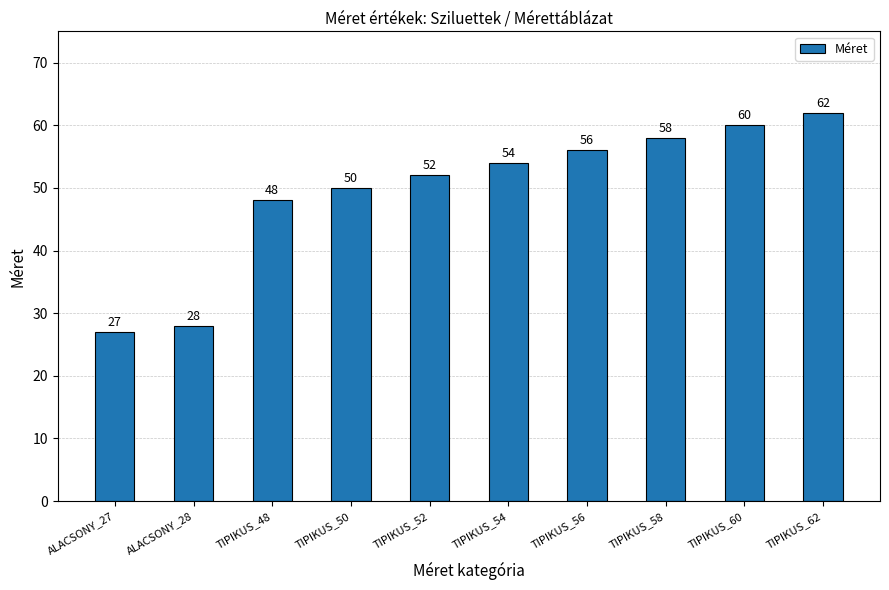

What is the difference between the maximum and minimum values?

35